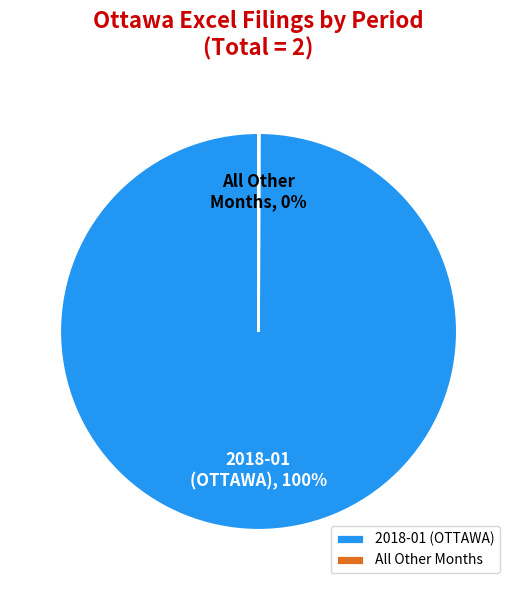

What is the largest slice in the pie chart?

2018-01 (OTTAWA)